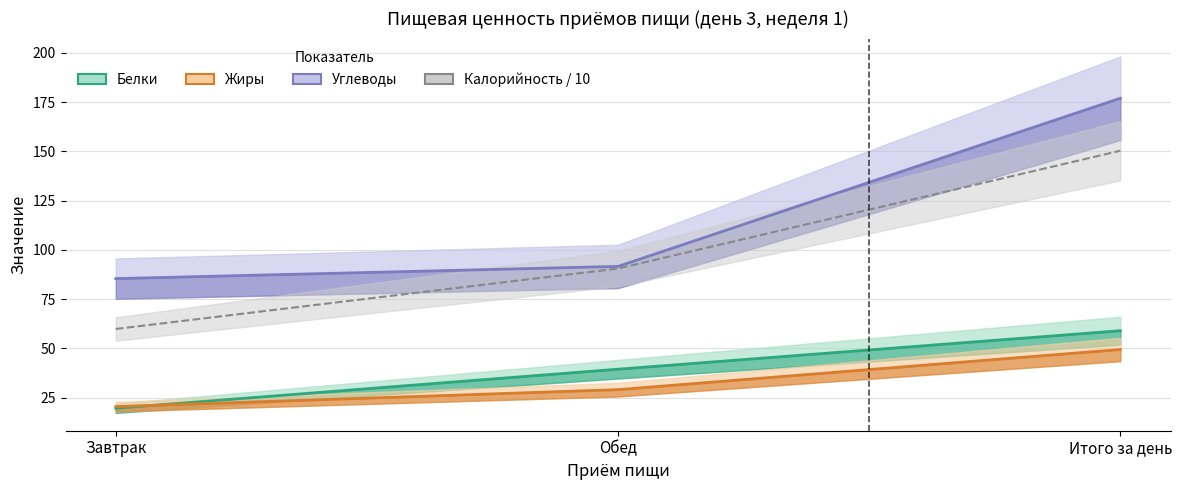

Between Обед and Итого за день, which series saw the biggest shift?

Углеводы